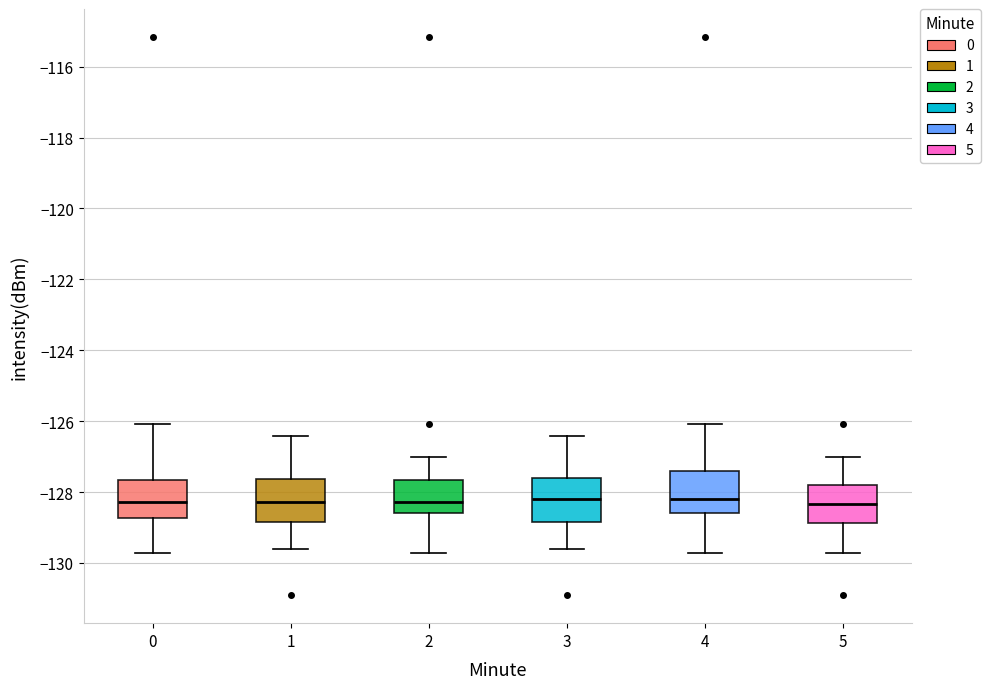

Reading left to right, transcribe this box plot: for each box, give where its median line is, the range the box spans, and where its two whiskers end, as read against the y-axis. The values are not printed on the chart, so give them approximately, as read against the axis.

0: median -128.2, box -128.8 to -127.6, whiskers -129.8 to -126.0
1: median -128.2, box -128.8 to -127.6, whiskers -129.6 to -126.4
2: median -128.2, box -128.6 to -127.6, whiskers -129.8 to -127.0
3: median -128.2, box -128.8 to -127.6, whiskers -129.6 to -126.4
4: median -128.2, box -128.6 to -127.4, whiskers -129.8 to -126.0
5: median -128.4, box -128.8 to -127.8, whiskers -129.8 to -127.0